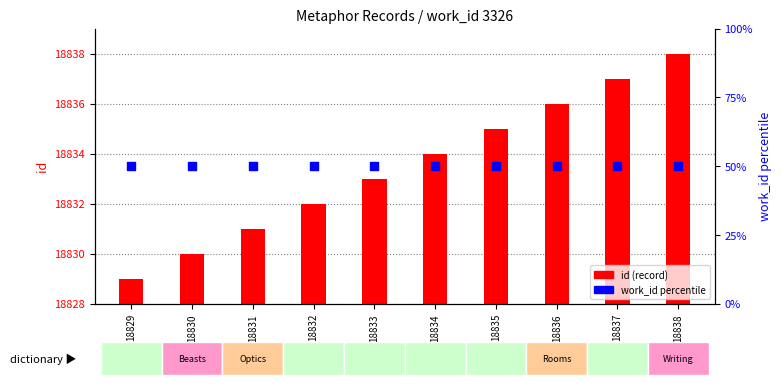

Which series contains the lowest Y value?

work_id percentile